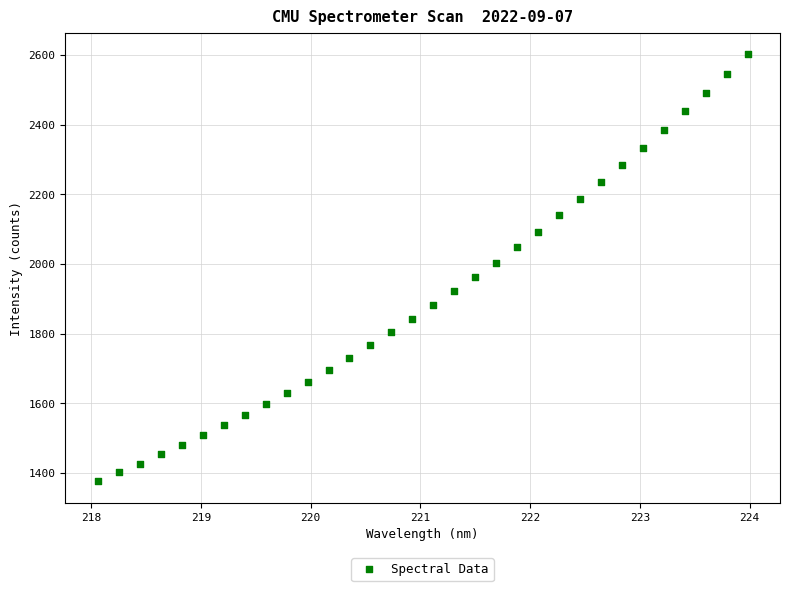

What is the range of Y values (max minus min)?

1226.6